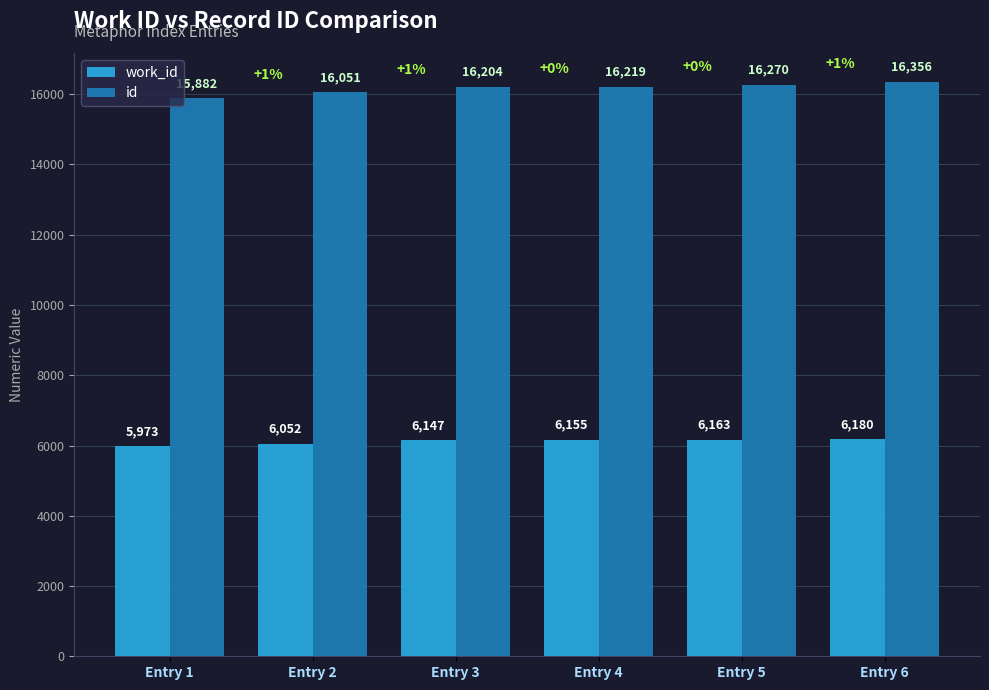

At Entry 2, list the series in order from smallest to largest.

work_id, id